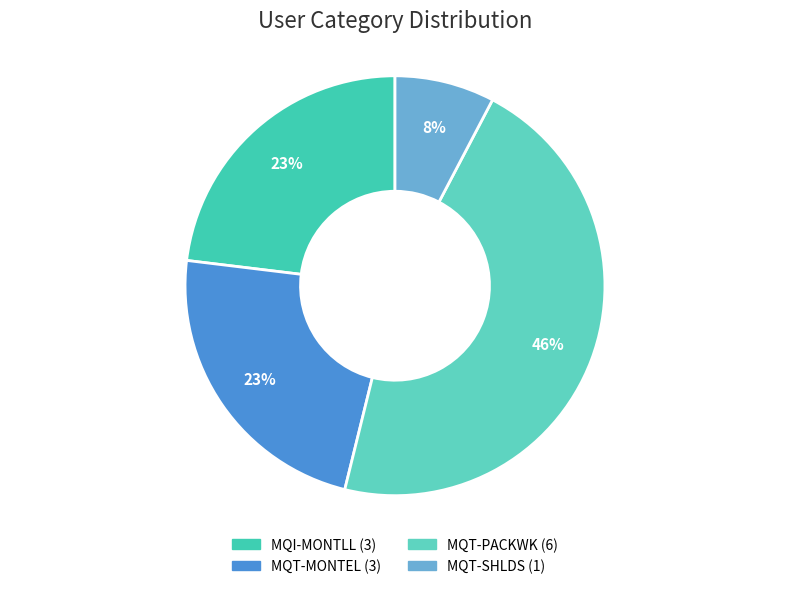

The MQT-PACKWK slice represents 46% of the pie. True or false?

True